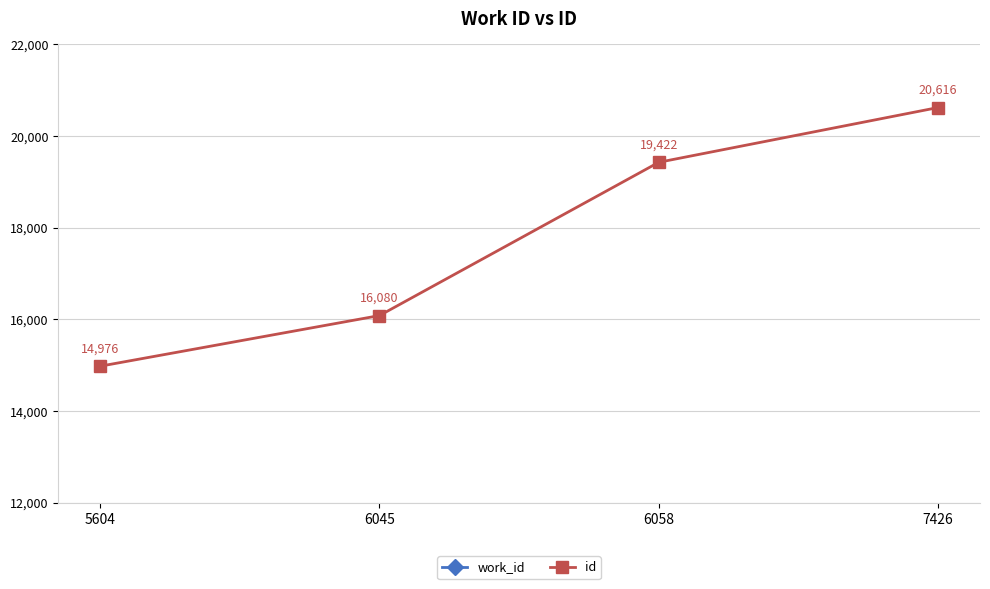

What is the value of the id point at the 3rd from the left?

19422